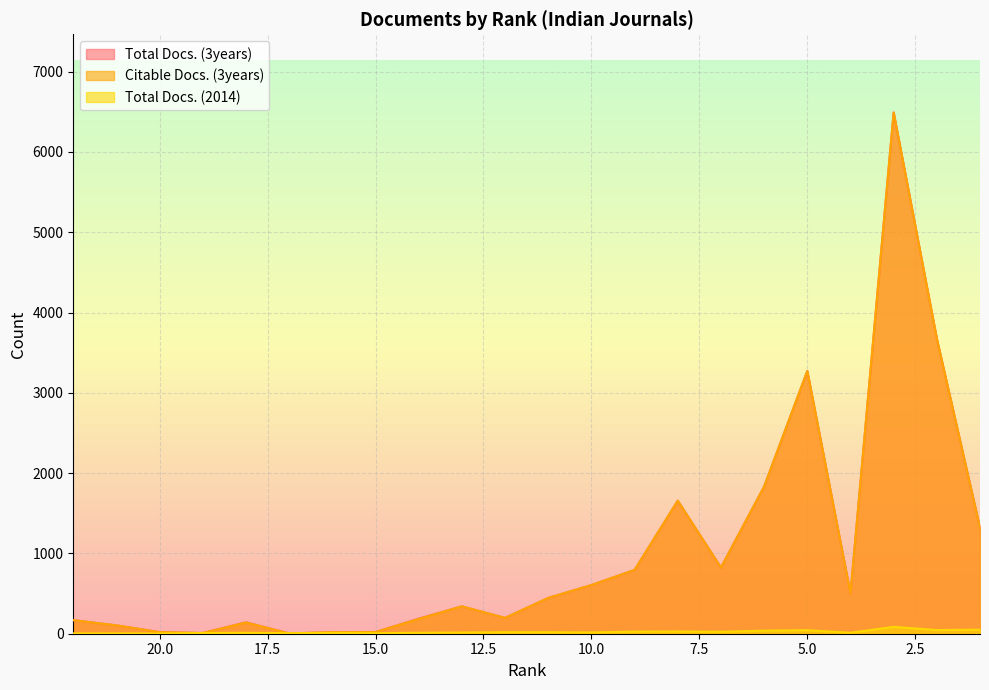

Reading left to right, list all the values displayed in this chart.

Total Docs. (3years): 169	104	20	9	143	4	19	21	188	341	197	446	606	795	1657	824	1833	3272	502	6492	3675	1317
Citable Docs. (3years): 169	104	20	9	139	4	19	21	183	341	197	446	606	795	1657	824	1833	3272	502	6492	3675	1317
Total Docs. (2014): 4	4	3	9	11	7	10	6	12	15	19	19	16	26	28	24	38	44	12	85	46	50